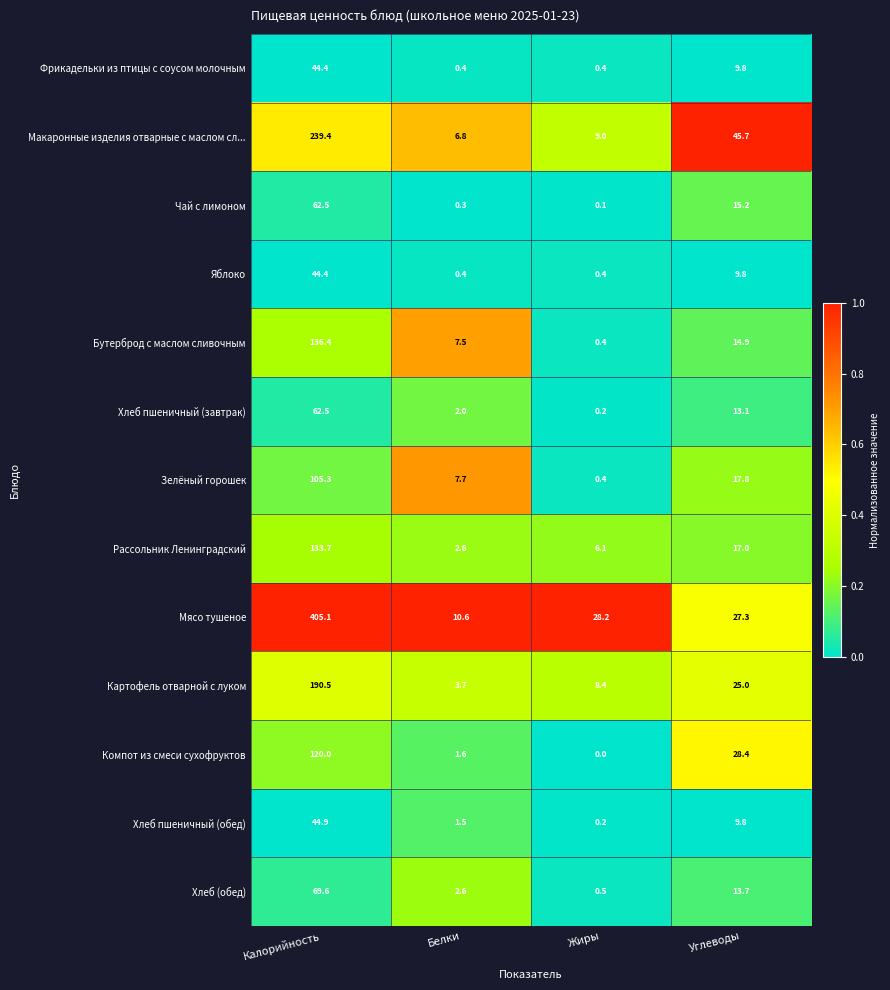

Which series has the largest range (max minus min)?

Мясо тушеное